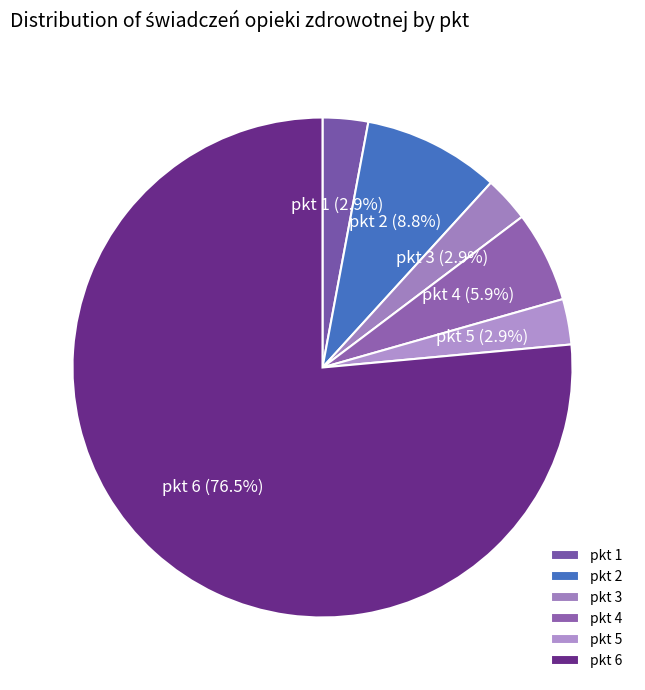

Which category has the biggest portion of the pie?

pkt 6